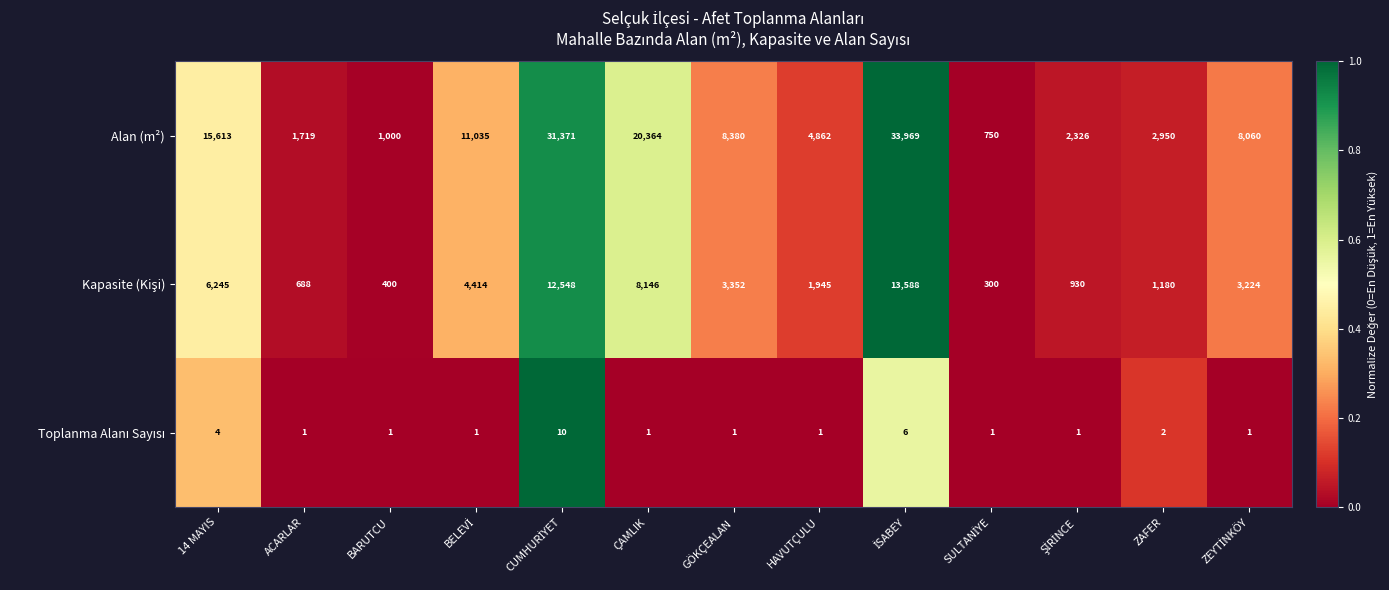

Which series has the largest range (max minus min)?

Alan (m²)